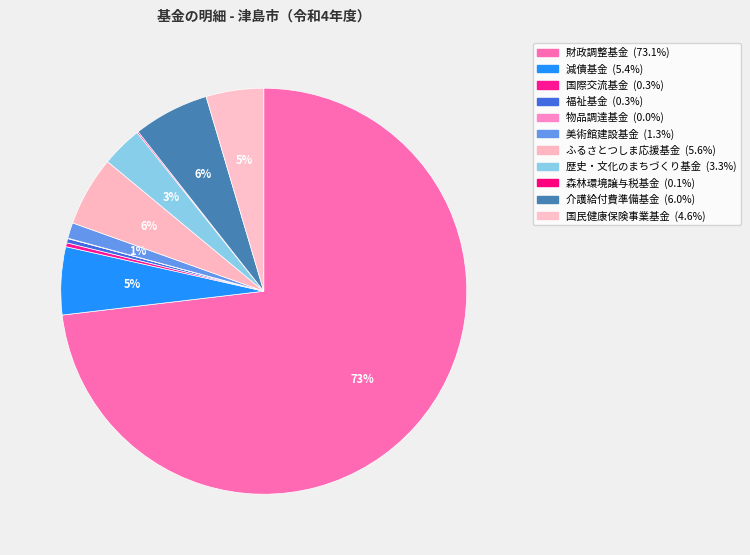

Is 財政調整基金 the majority of the pie?

Yes